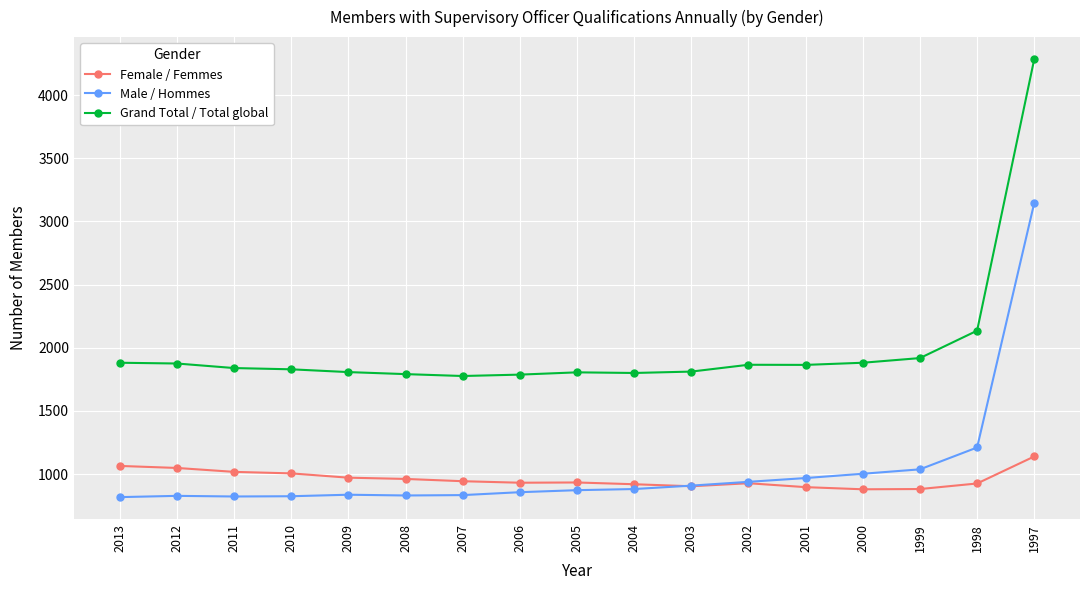

What is the difference between the highest and lowest values at 2003?

908